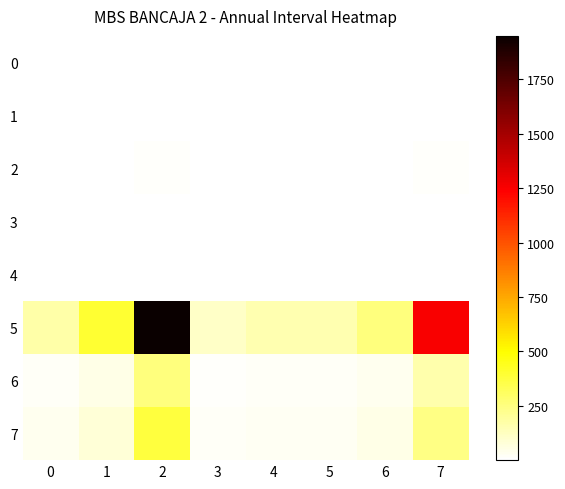

Between 5 and 1, which is larger?

1